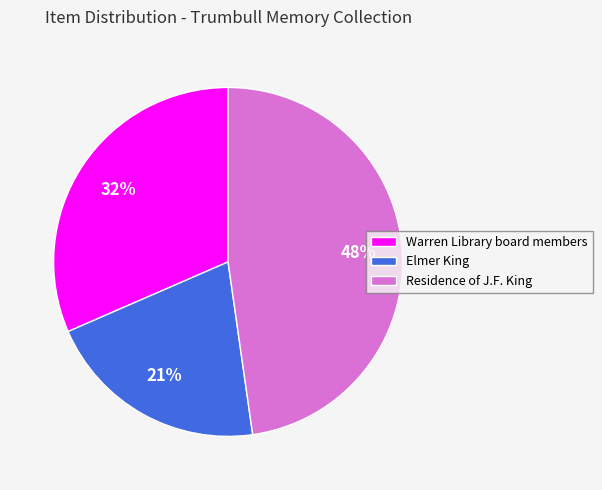

Is the sum of Elmer King and Residence of J.F. King greater than half?

Yes